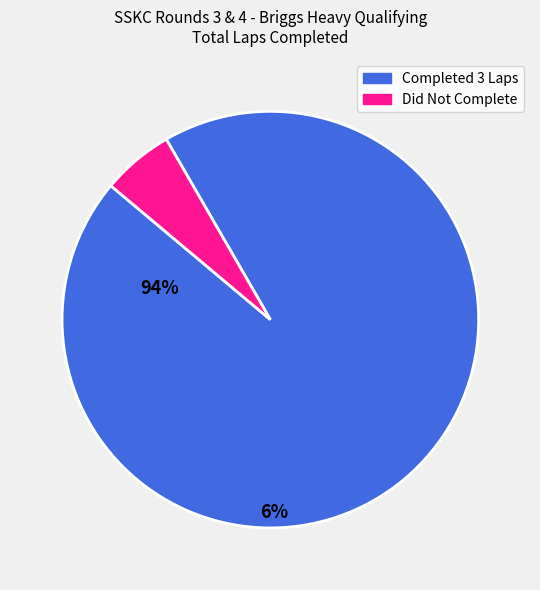

Is there a majority slice in this chart?

Yes